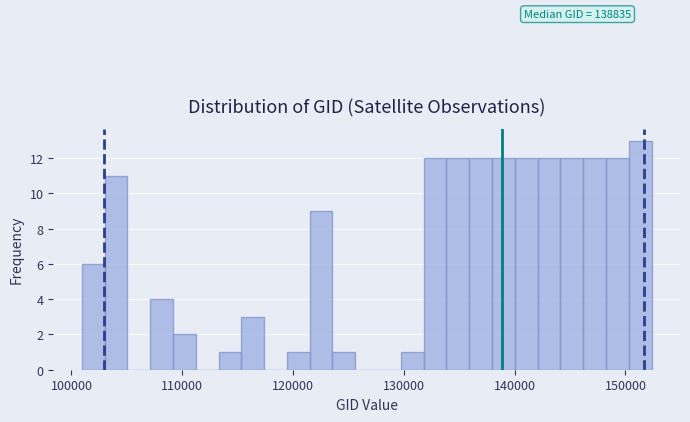

Around what value on the x-axis is the tallest bar? Give the approximate position of its centre, as read against the axis.

151000